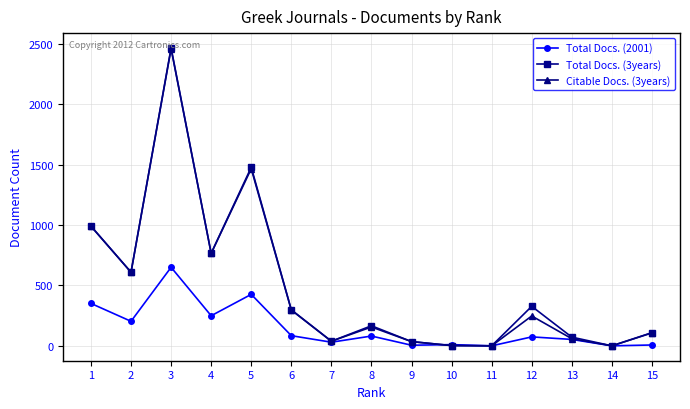

At which label does Citable Docs. (3years) first exceed 156?

1